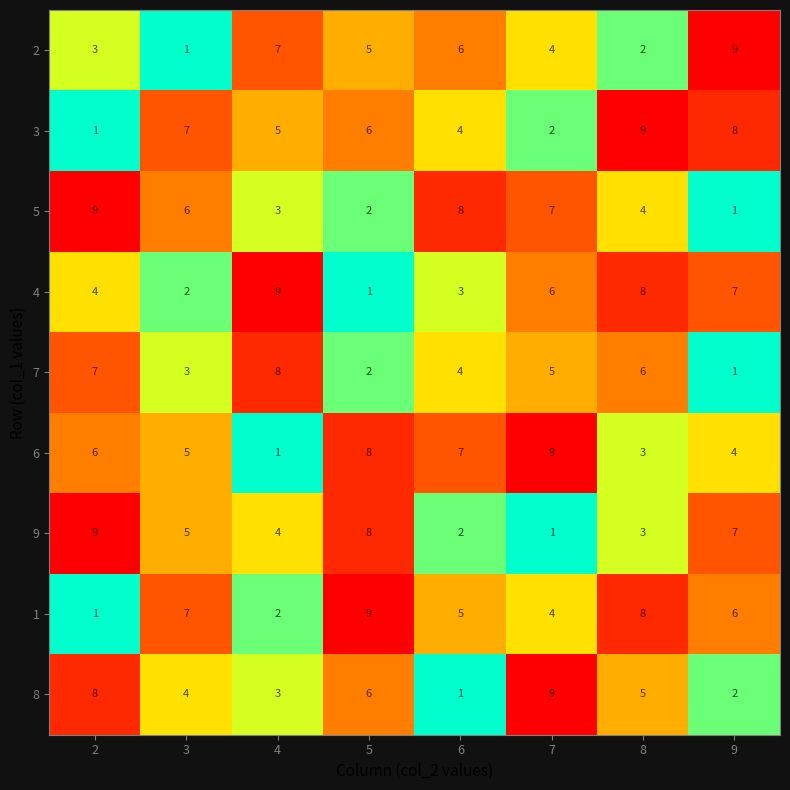

Where is 1 nearest to the value 5?

6